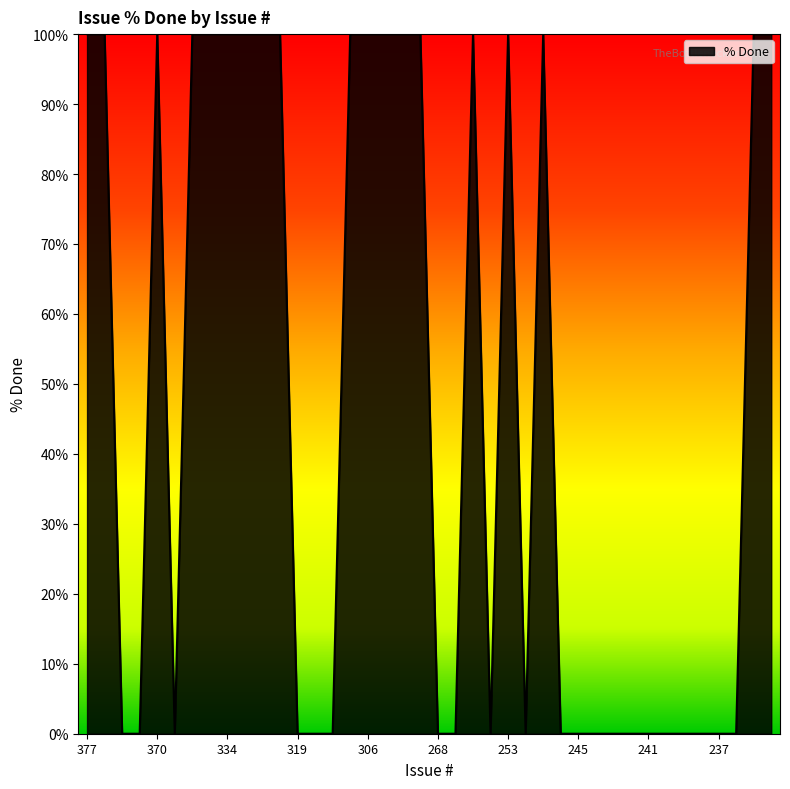

What is the maximum value shown in the chart?

100